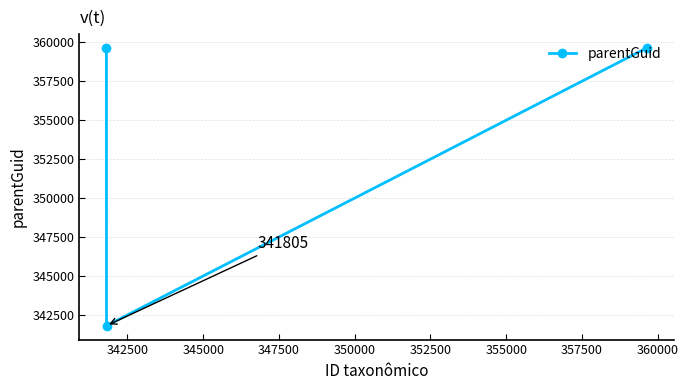

Reading left to right, what are all the values shown in this chart?

359634	341805	359634